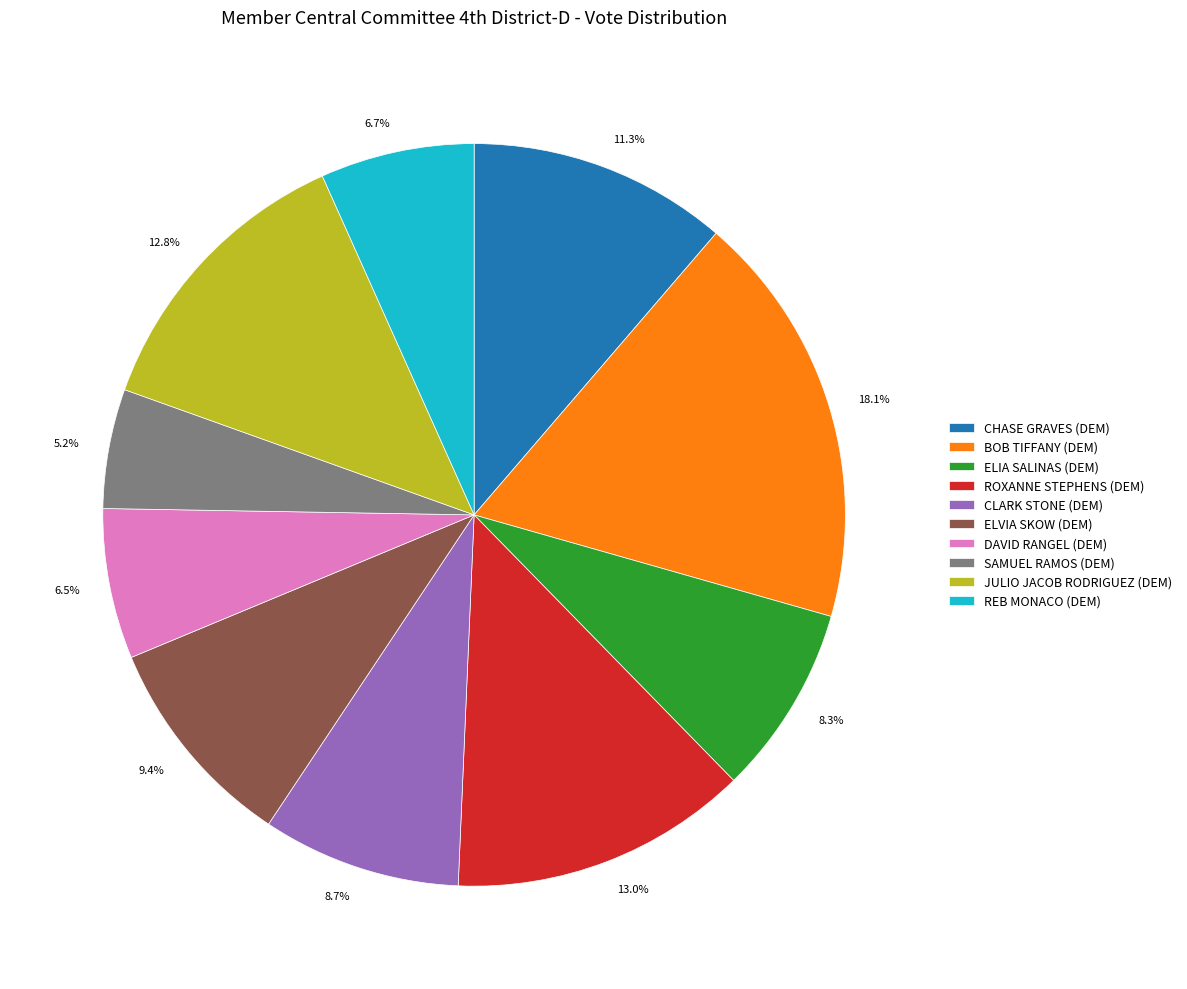

To the nearest percent, what is the difference between the largest and smallest slice percentages?

13%